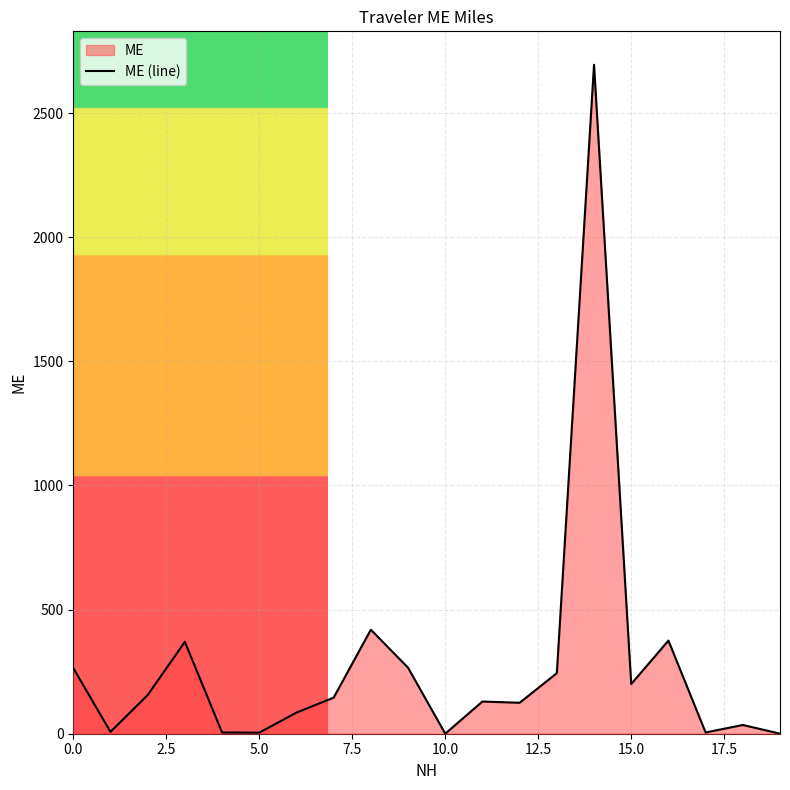

Which category has the lowest value across all series?

10